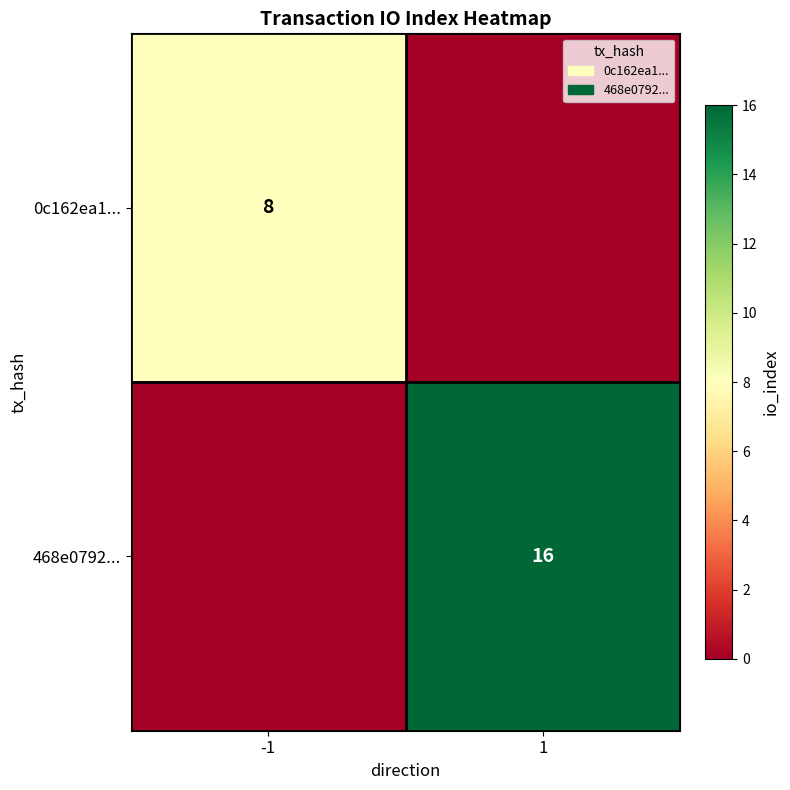

Is it true that 468e0792... equals 16 at 1?

True